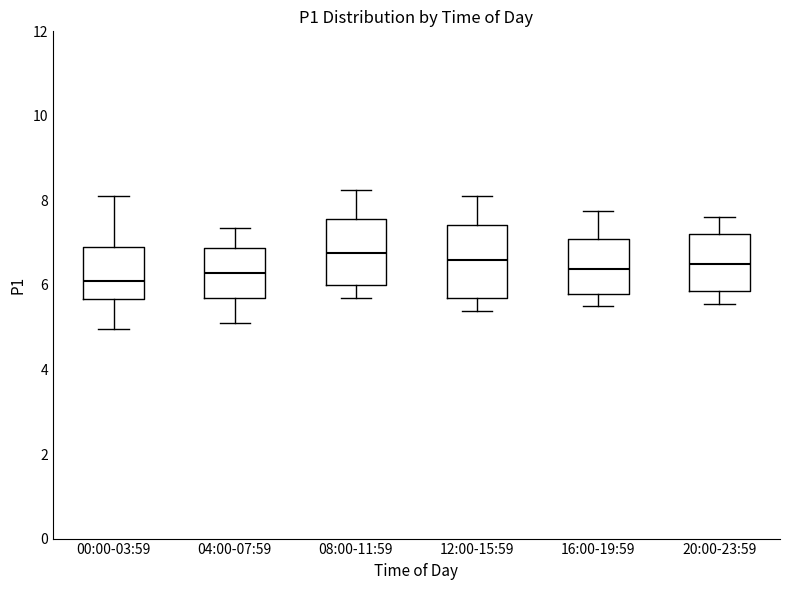

Reading left to right, transcribe this box plot: for each box, give where its median line is, the range the box spans, and where its two whiskers end, as read against the y-axis. The values are not printed on the chart, so give them approximately, as read against the axis.

00:00-03:59: median 6.2, box 5.6 to 7.0, whiskers 5.0 to 8.2
04:00-07:59: median 6.2, box 5.6 to 6.8, whiskers 5.2 to 7.4
08:00-11:59: median 6.8, box 6.0 to 7.6, whiskers 5.6 to 8.2
12:00-15:59: median 6.6, box 5.8 to 7.4, whiskers 5.4 to 8.2
16:00-19:59: median 6.4, box 5.8 to 7.0, whiskers 5.6 to 7.8
20:00-23:59: median 6.6, box 5.8 to 7.2, whiskers 5.6 to 7.6